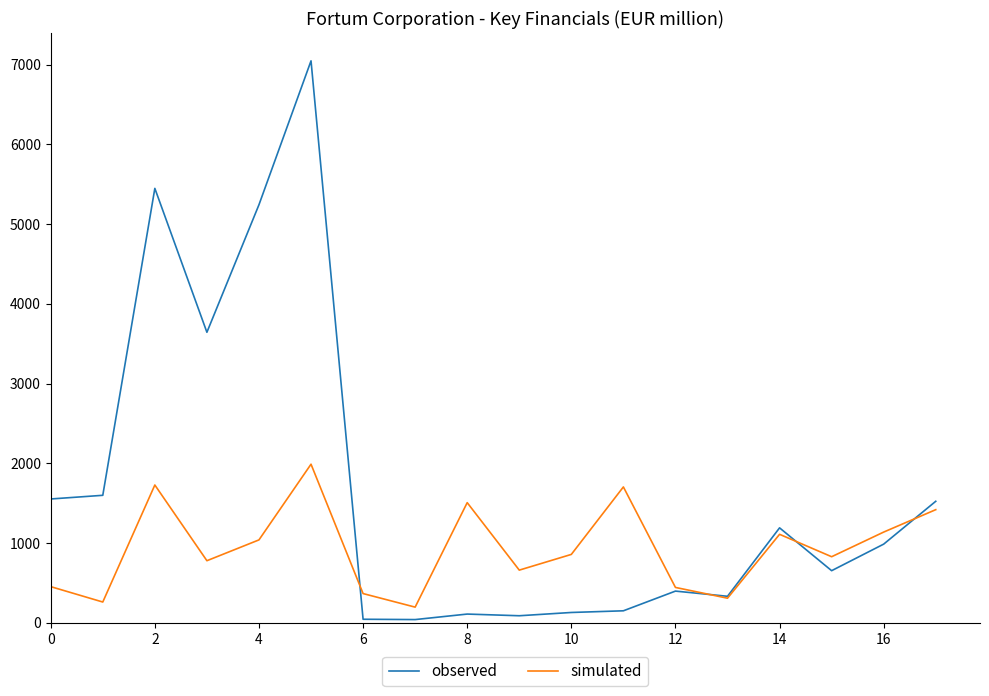

Count the number of data series in this chart.

2